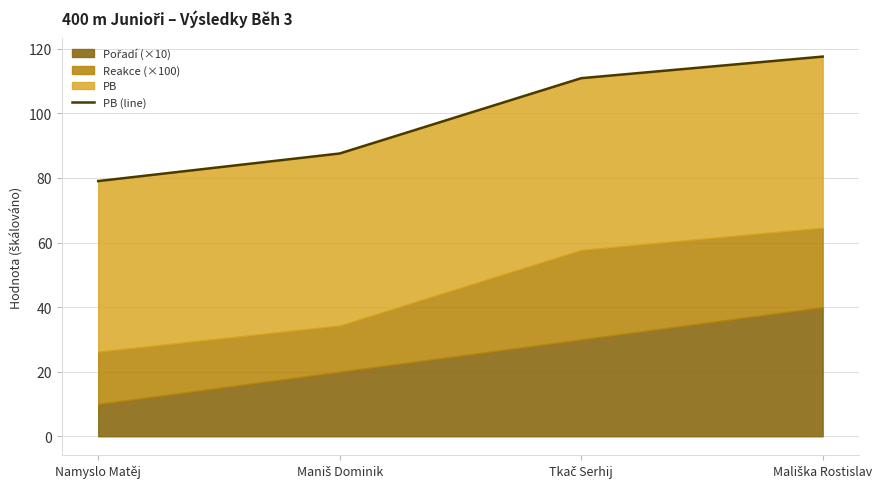

List the labels in order of value, largest first.

Mališka Rostislav, Tkač Serhij, Maniš Dominik, Namyslo Matěj